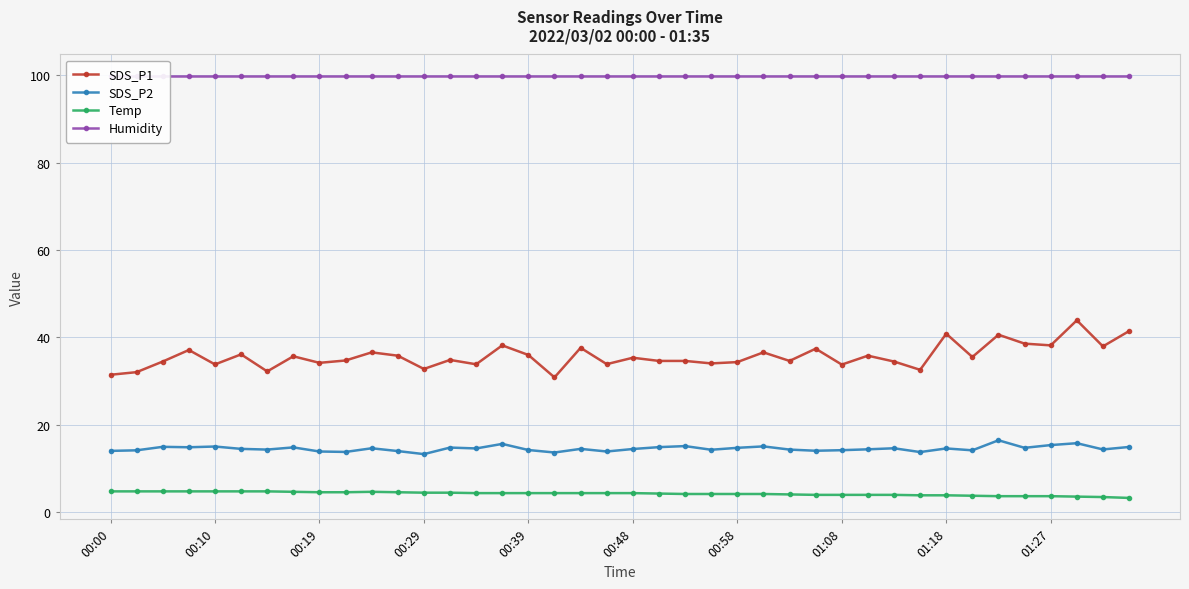

What position from the left is 11?

12